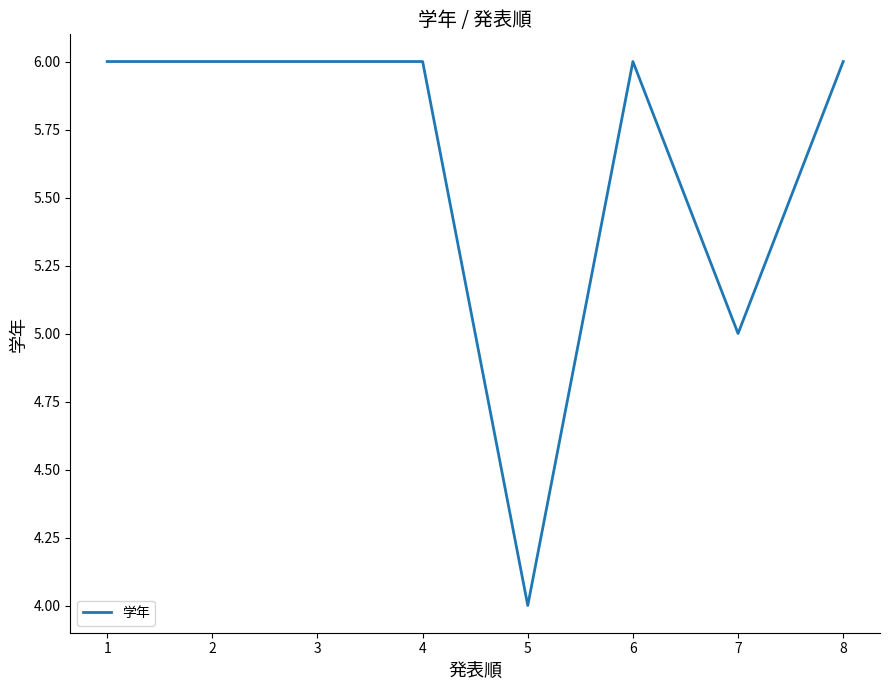

True or false: the data shows 3 at 1.

False